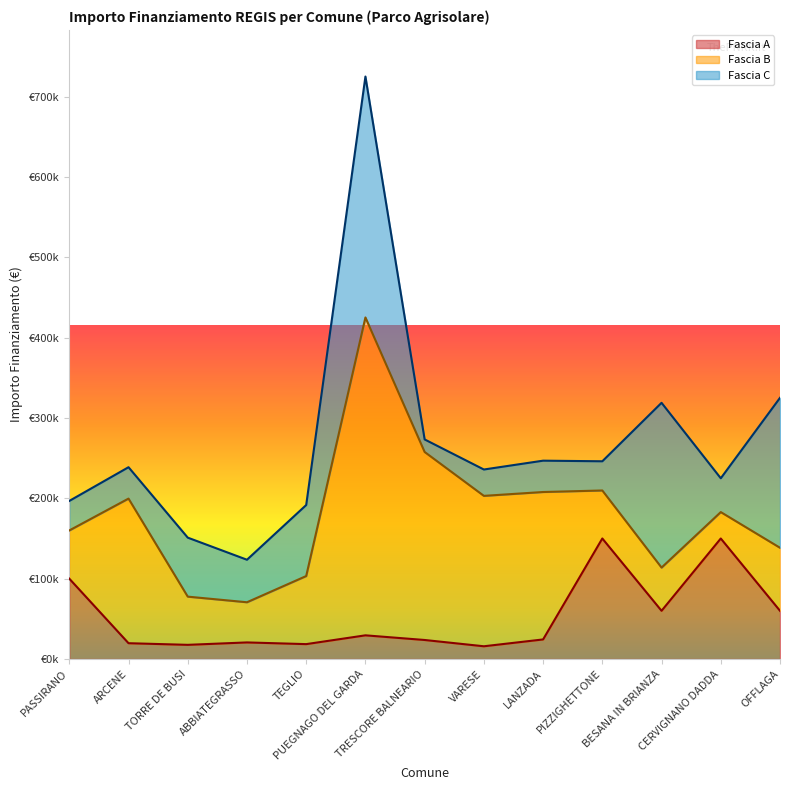

Does the chart have visible grid lines?

No